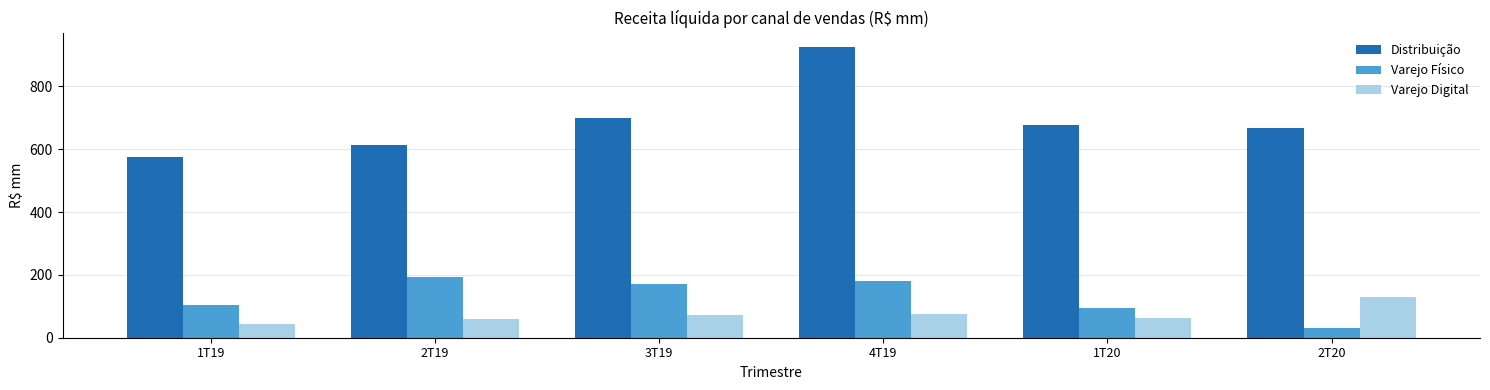

Rank the series at 4T19 from lowest to highest value.

Varejo Digital, Varejo Físico, Distribuição